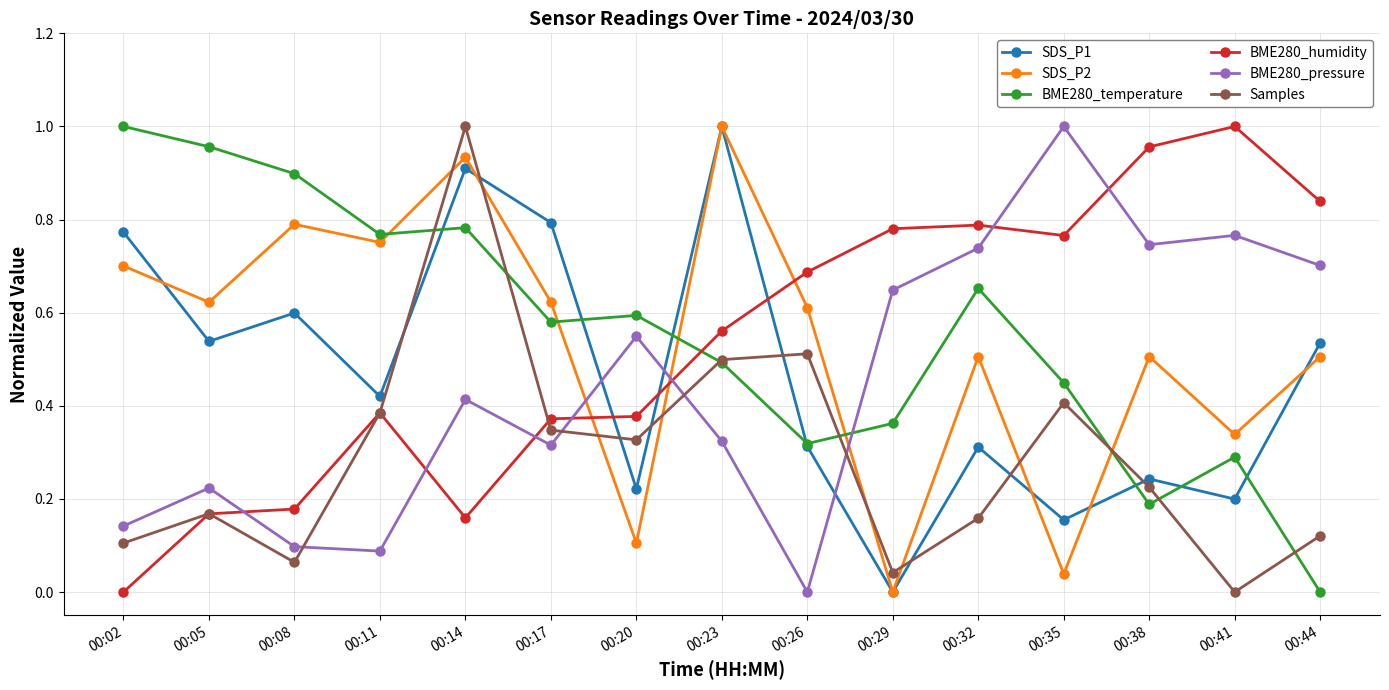

Between 00:29 and 00:32, which series saw the biggest shift?

SDS_P2